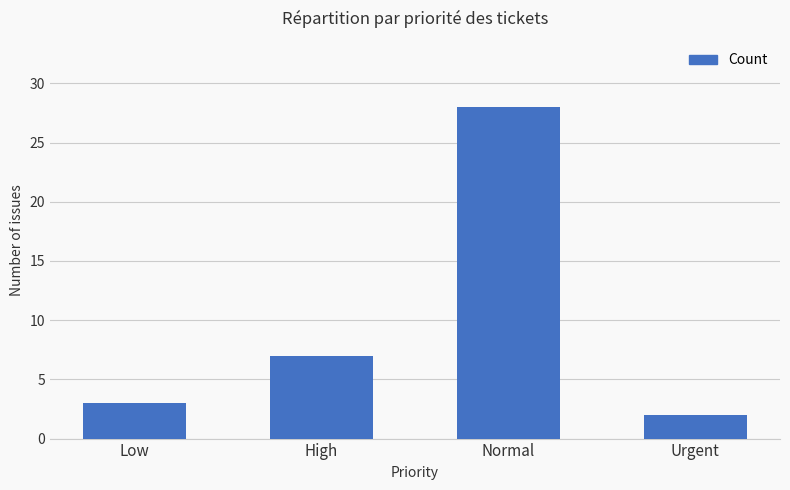

What is the sum of the values at High and Normal?

35